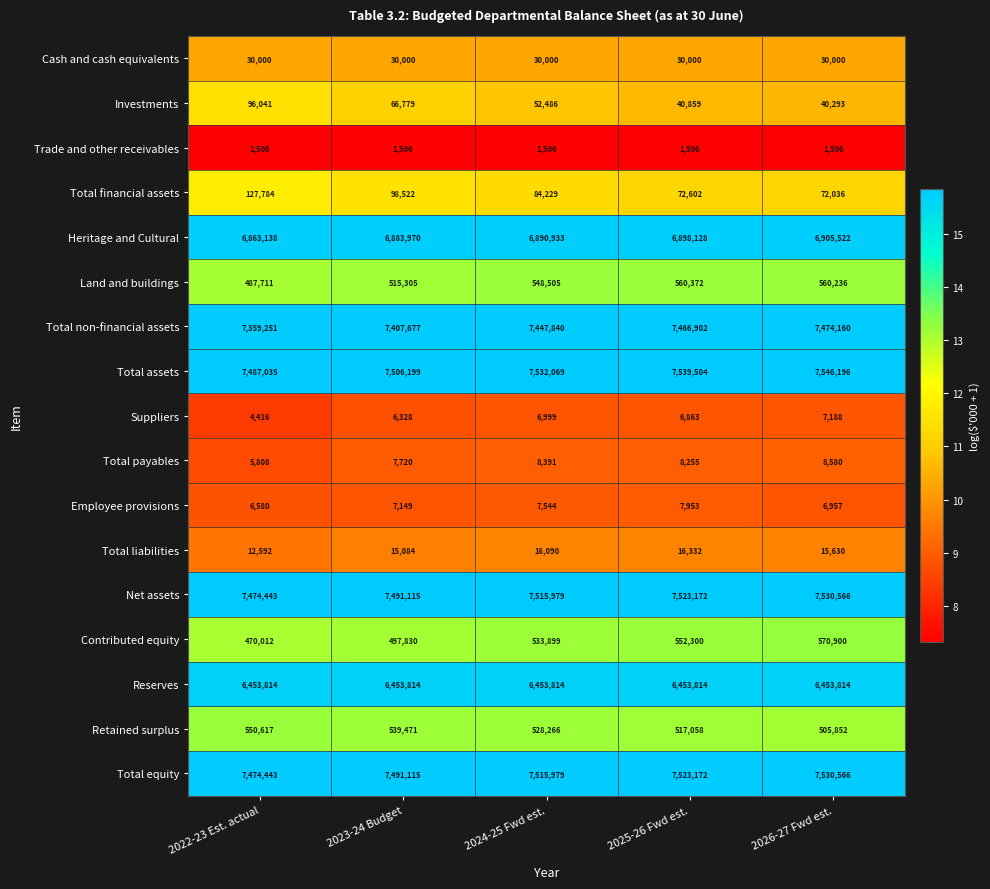

Which series has the largest total across all categories?

Total assets